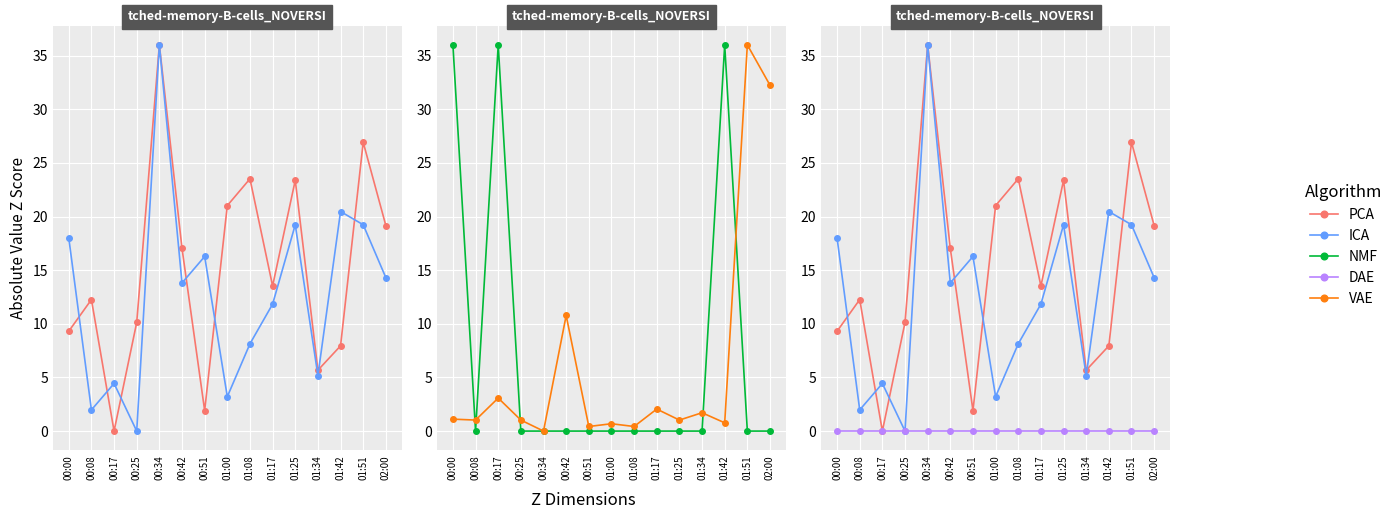

How many values in the ICA series are below 13?

7